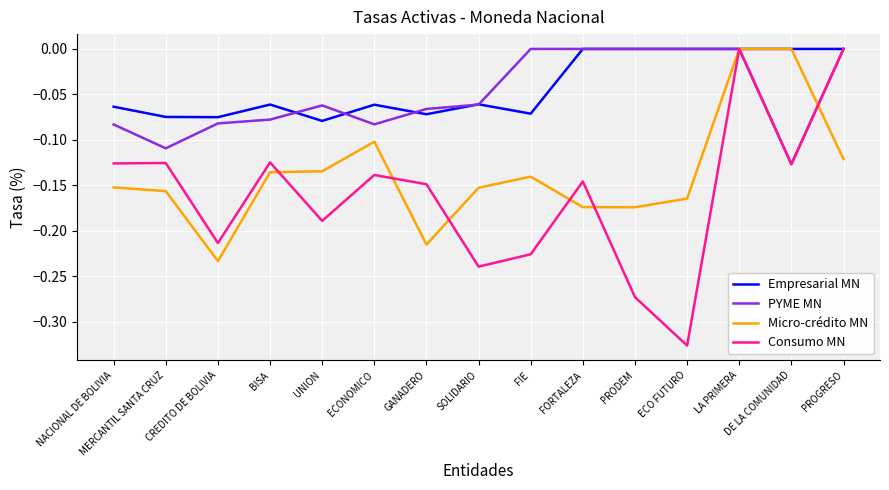

The value of Empresarial MN at MERCANTIL SANTA CRUZ is -0.1. True or false?

True